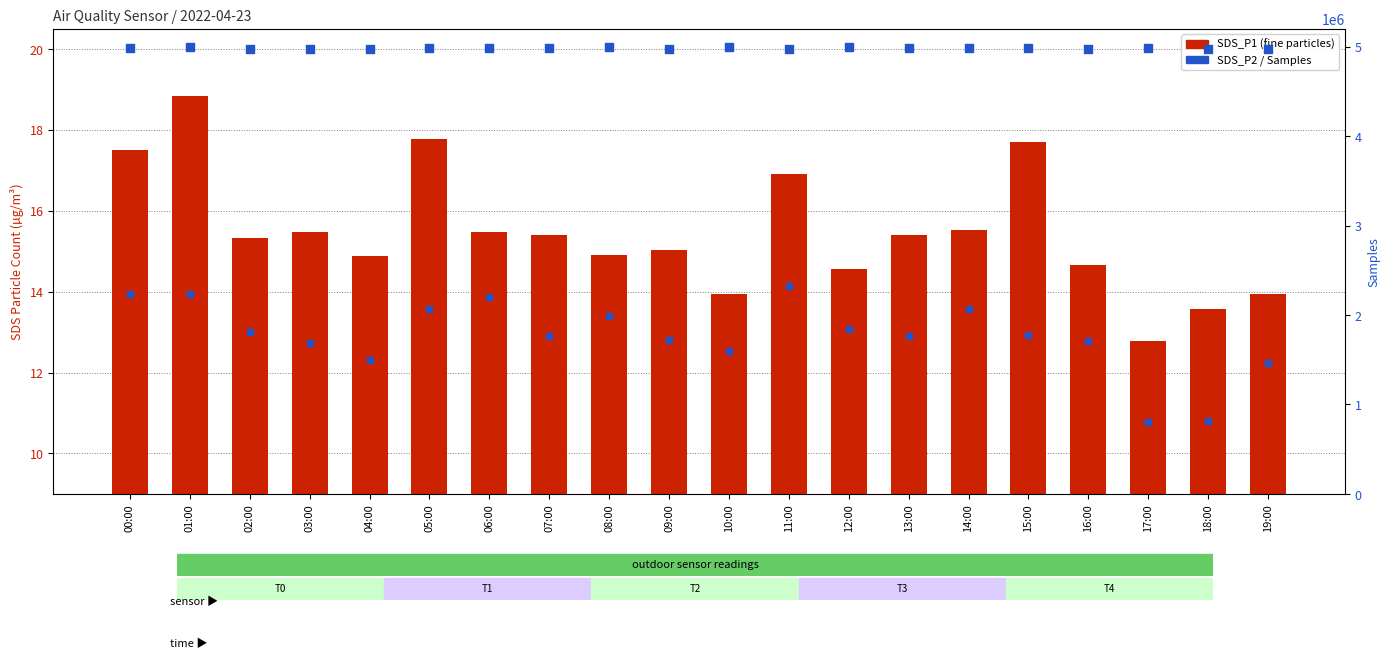

Which series has the widest spread of Y values?

Samples